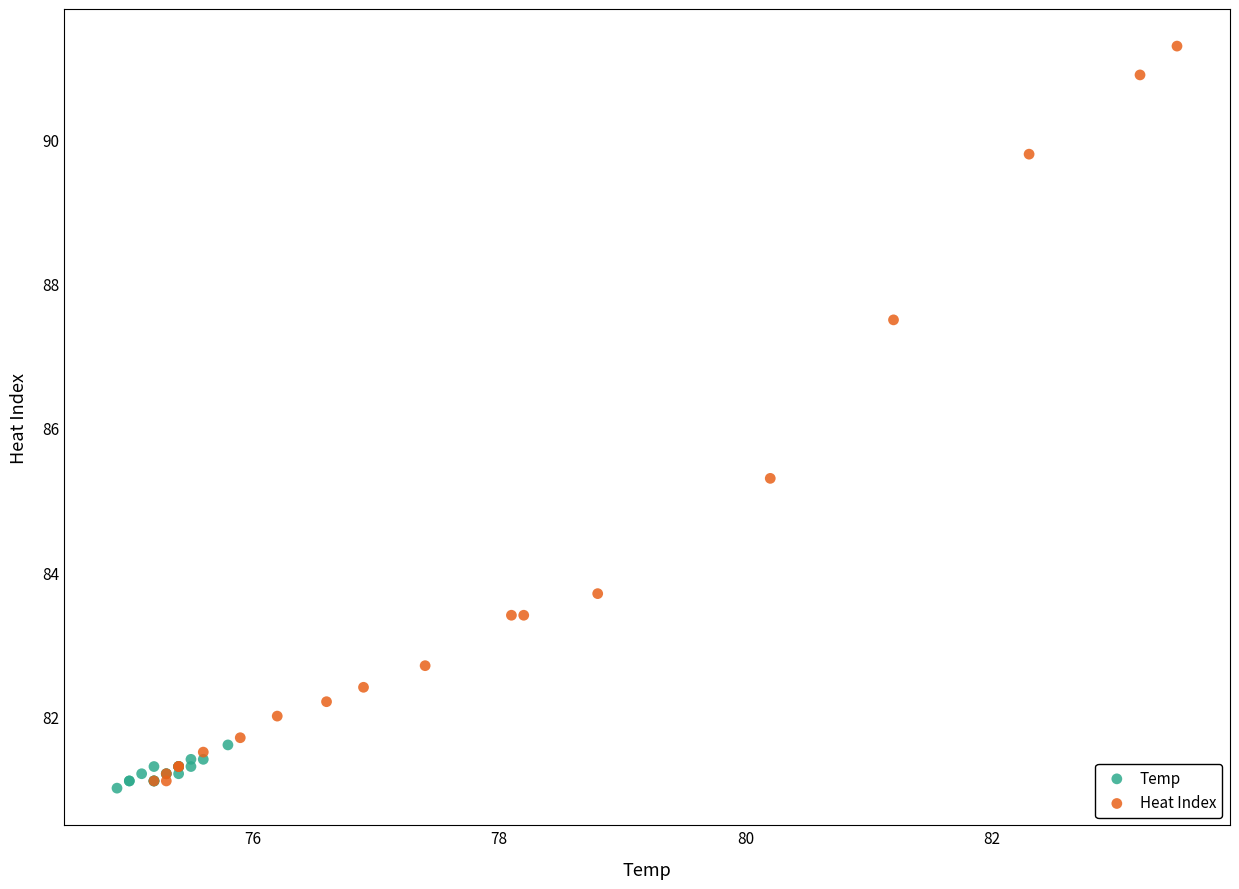

Which series reaches the maximum Y coordinate?

Heat Index